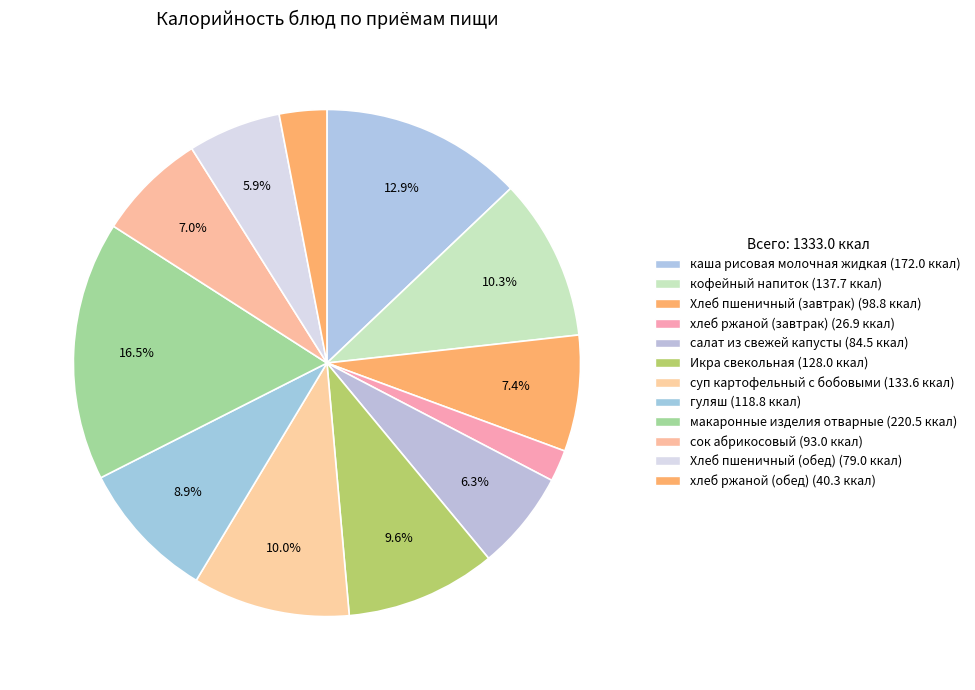

What is the change in value from суп картофельный с бобовыми to сок абрикосовый?

-40.6